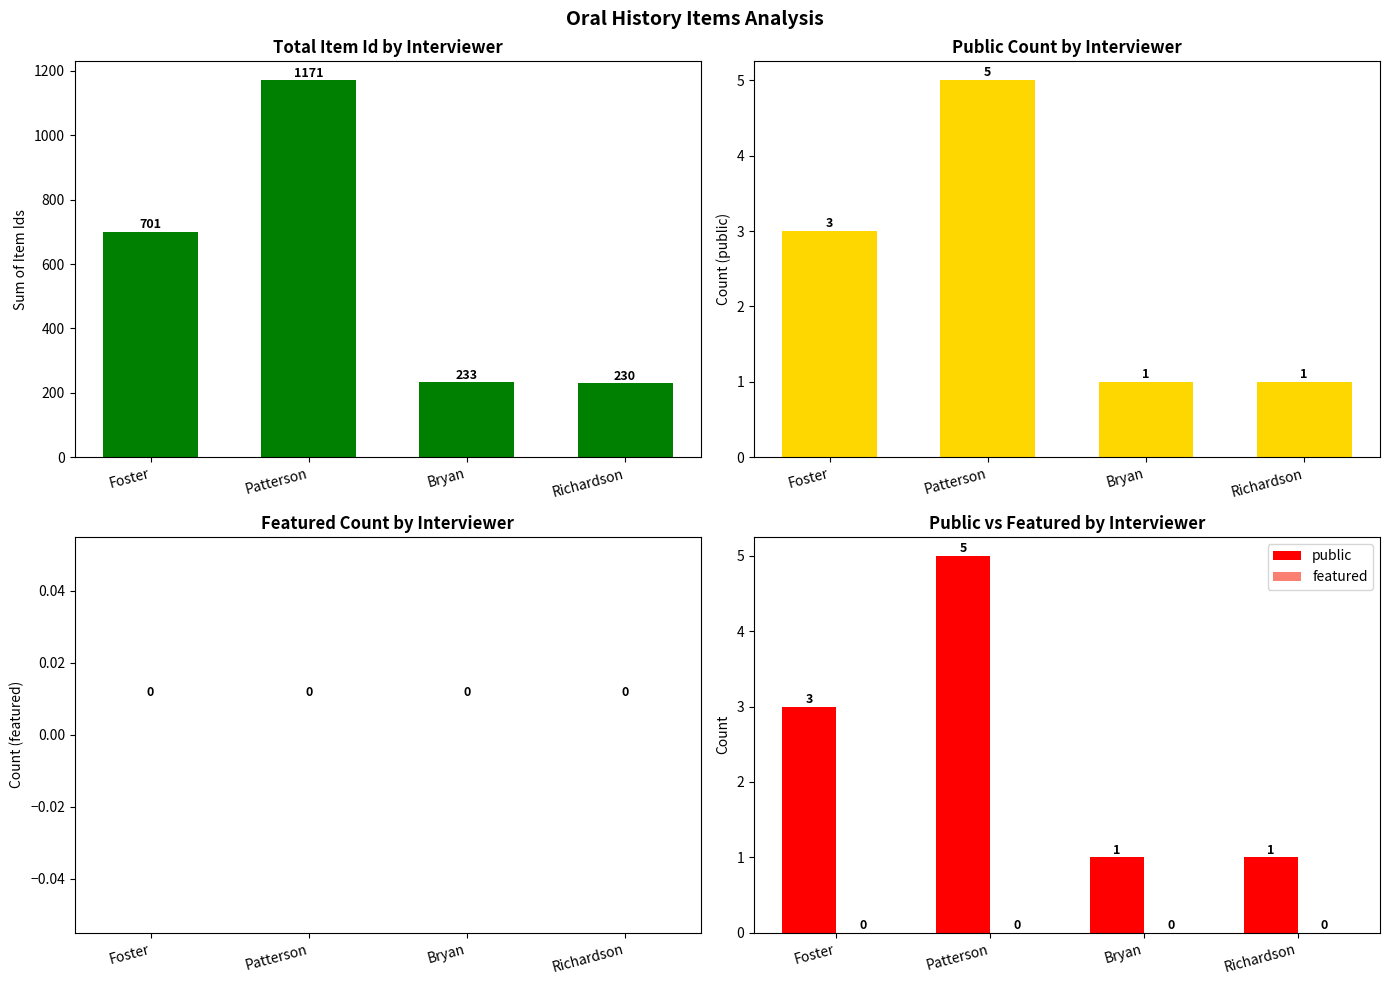

At which category does the chart reach its peak across all series?

Patterson